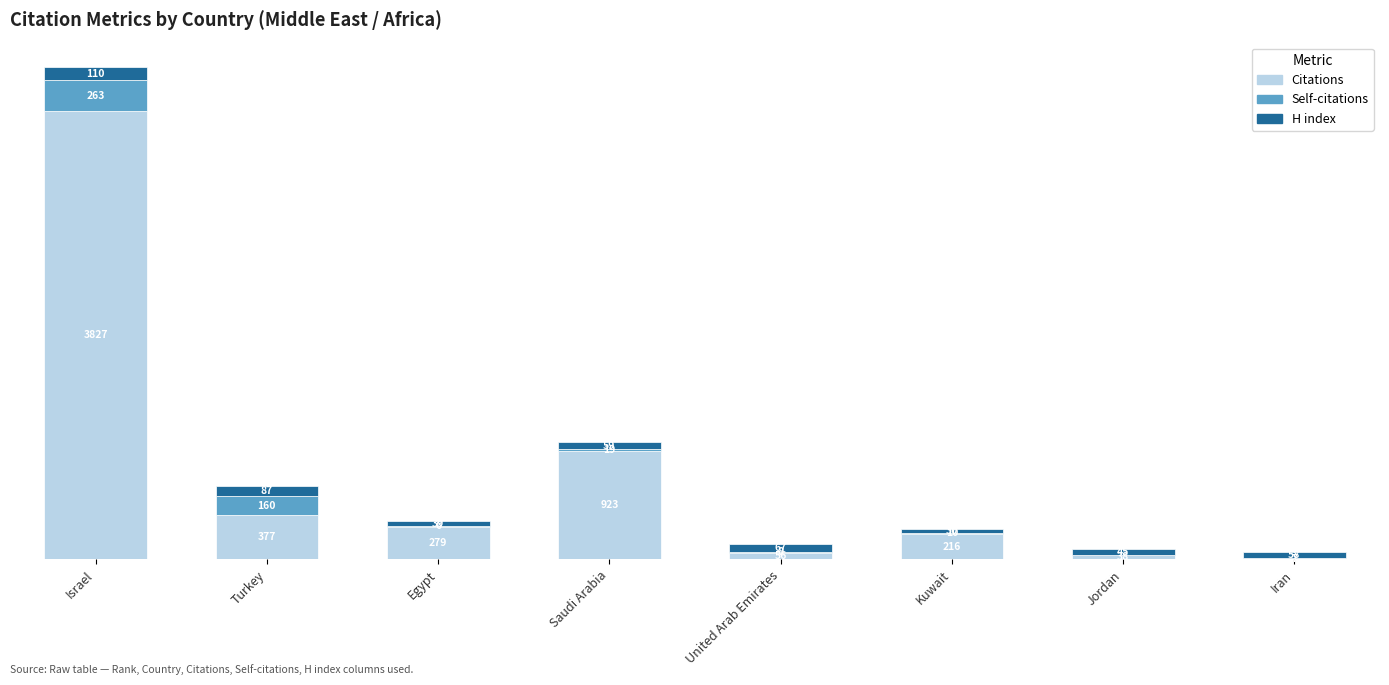

Which category has the highest value in the Citations series?

Israel